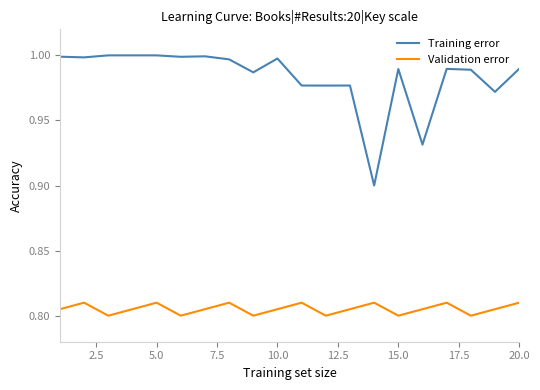

Rank the series by their average value, from lowest to highest.

Validation error, Training error